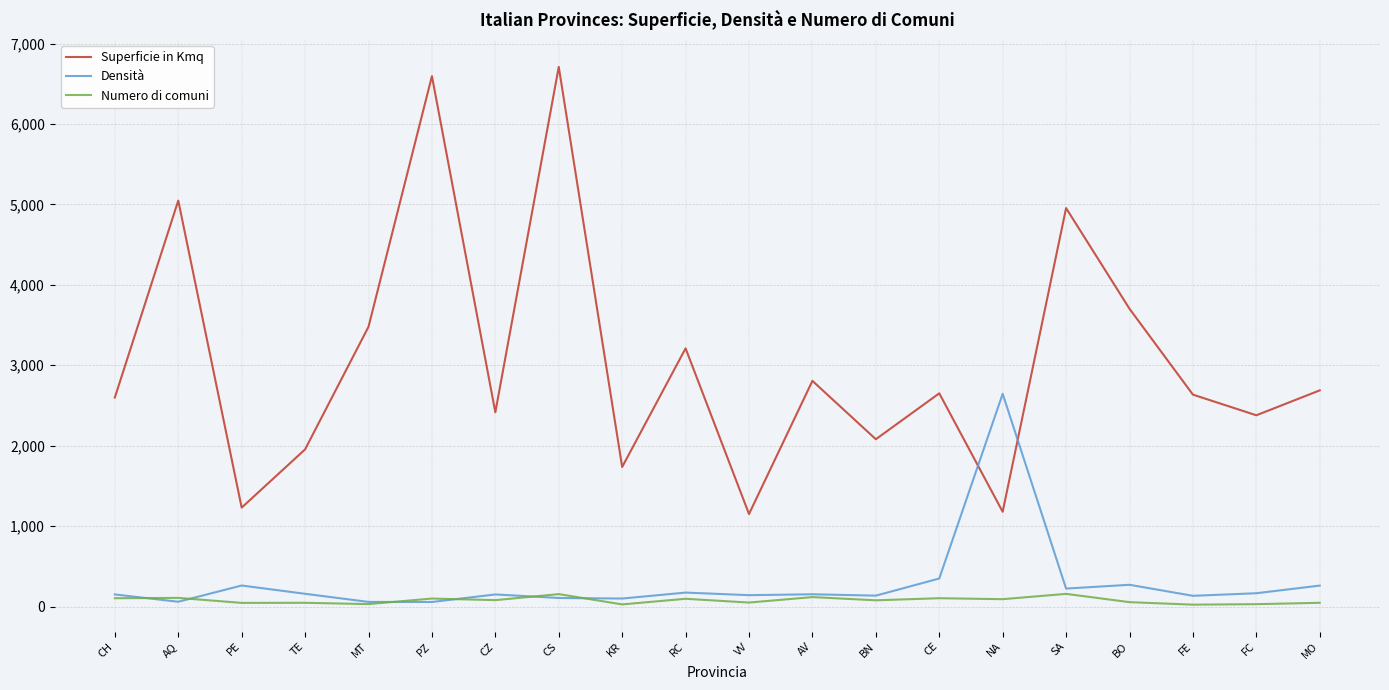

Between PZ and RC, which series saw the biggest shift?

Superficie in Kmq